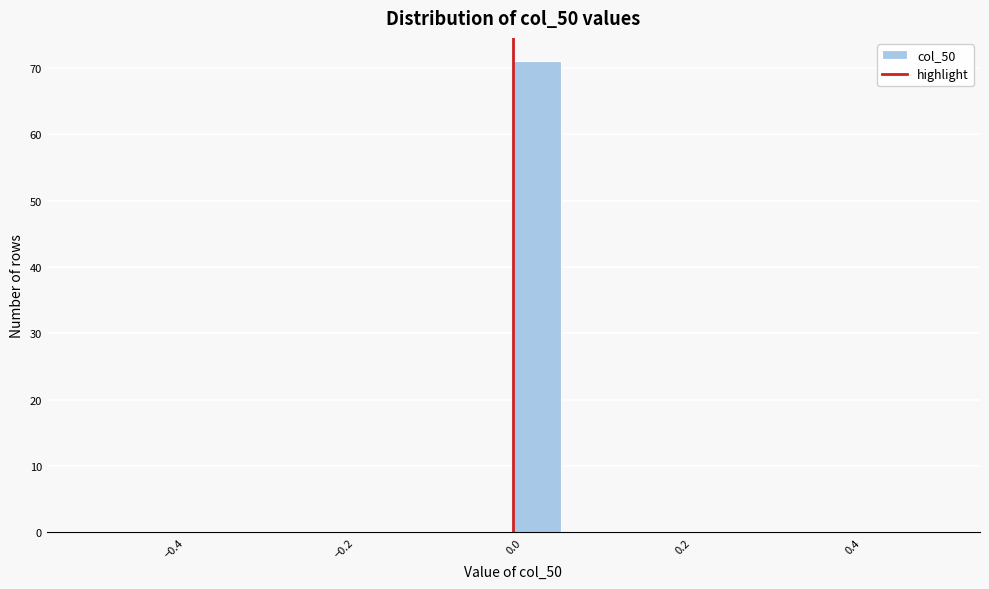

Around what value on the x-axis is the tallest bar? Give the approximate position of its centre, as read against the axis.

0.02